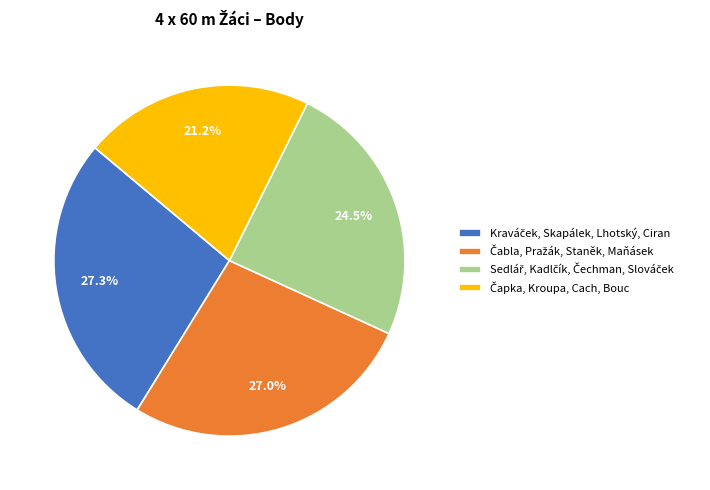

Does any single category account for the majority?

No